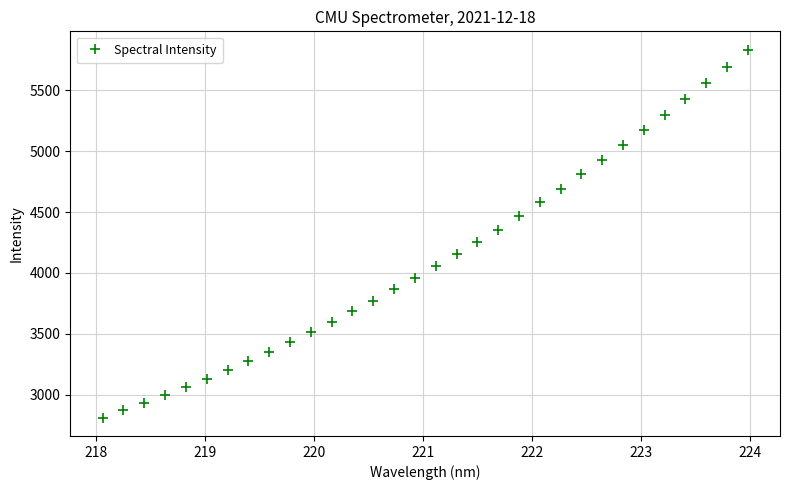

What is the value of the 17th point from the left?

4057.8